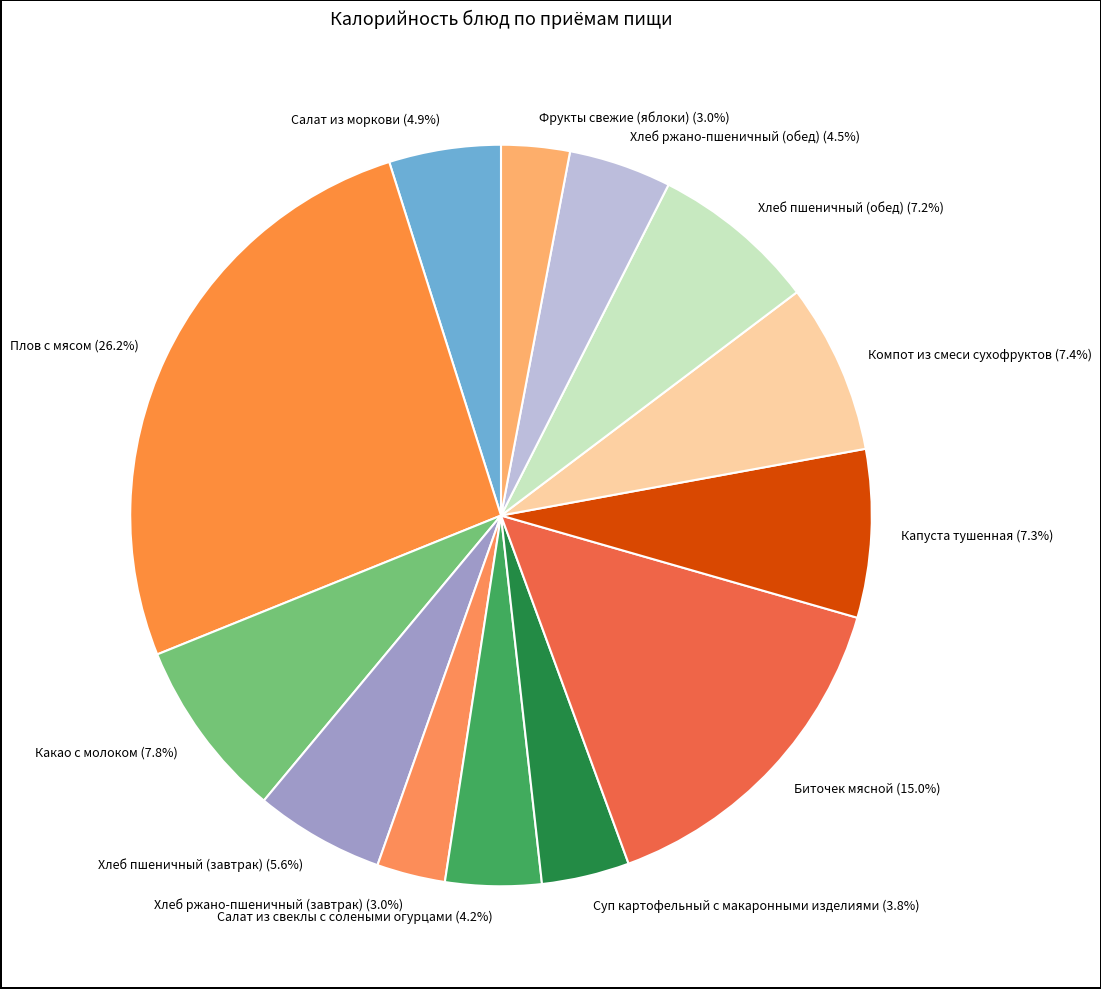

To the nearest percent, what is the difference between the Суп картофельный с макаронными изделиями and Фрукты свежие (яблоки) slice percentages?

1%